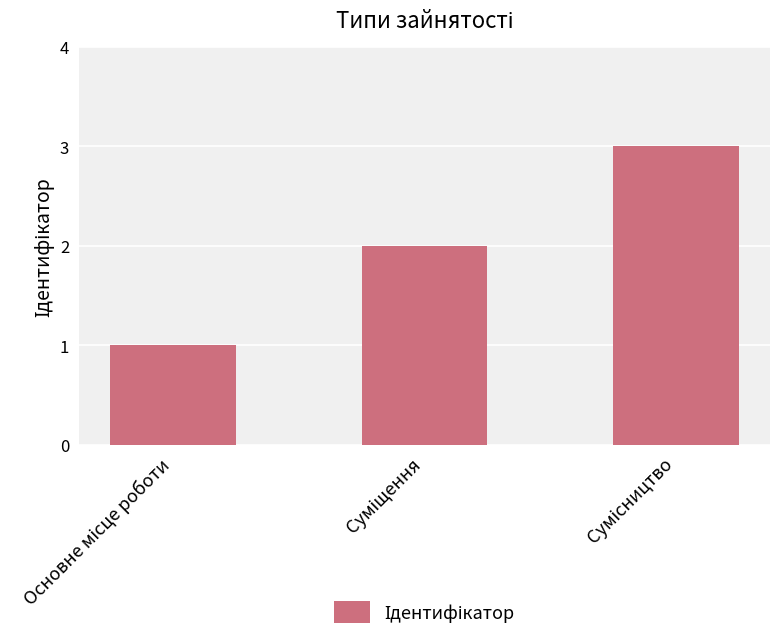

What is the sum of all values?

6